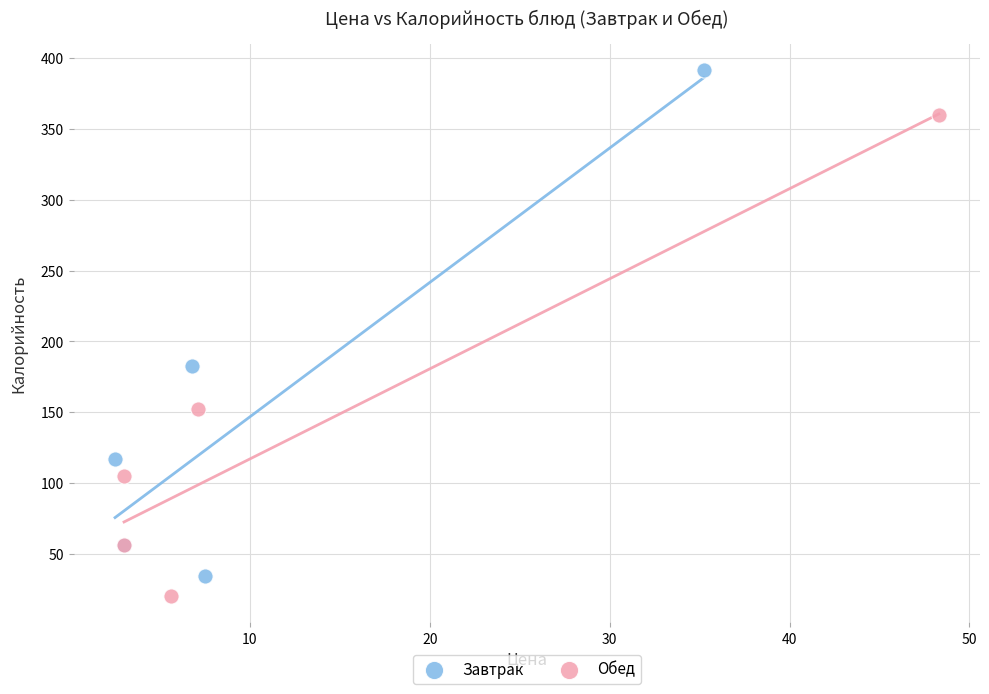

Which series contains the lowest Y value?

Обед